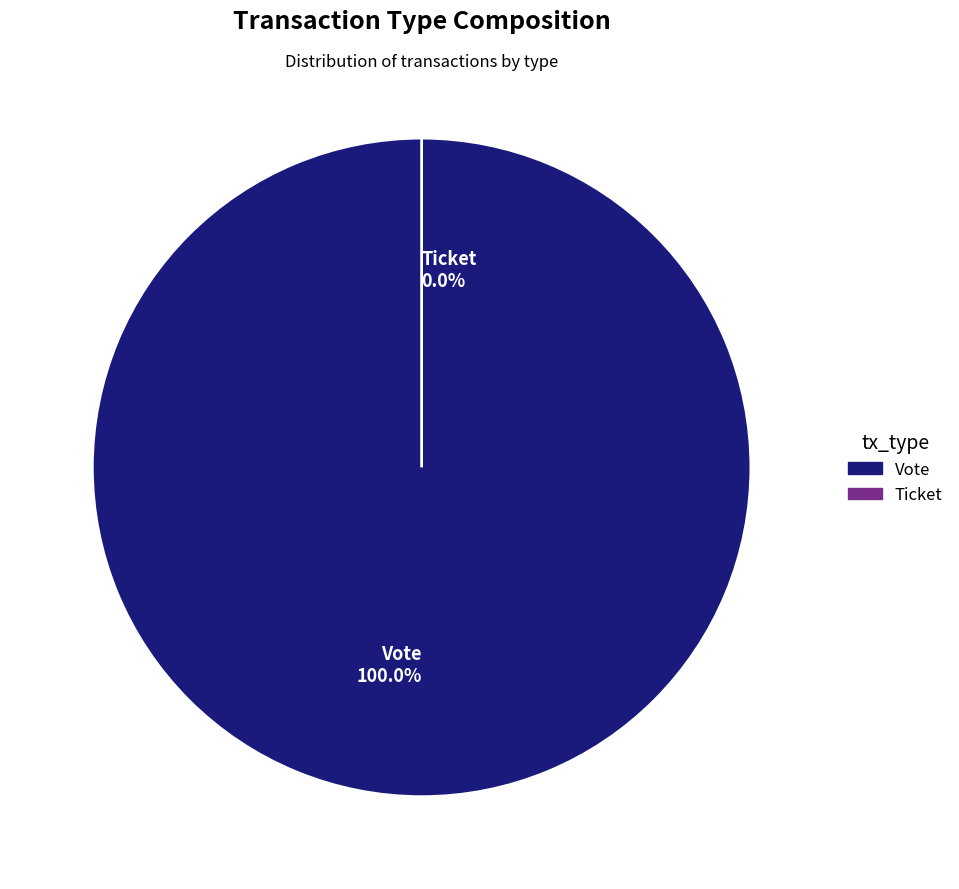

Which slice represents more than half of the pie?

Vote